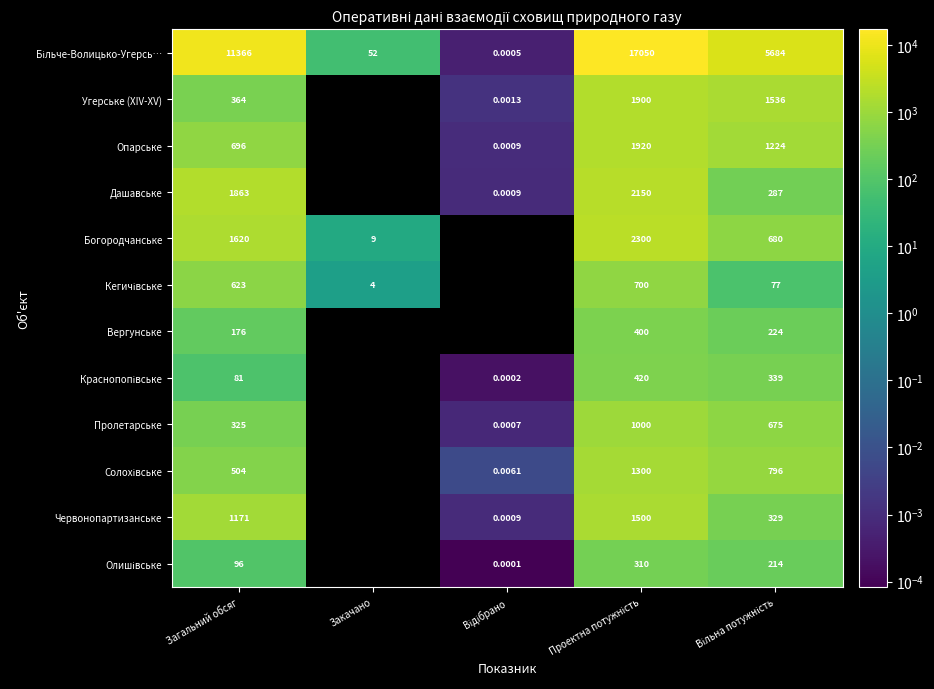

Which series has the widest spread of values?

Більче-Волицько-Угерсь…